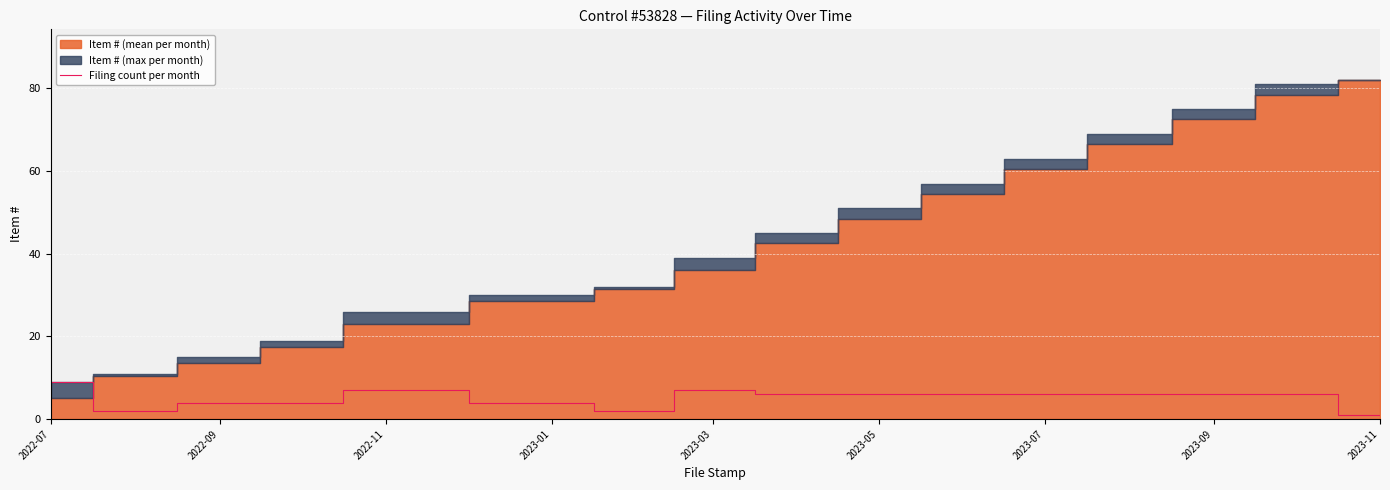

Count the values in the range 4 to 6.

10